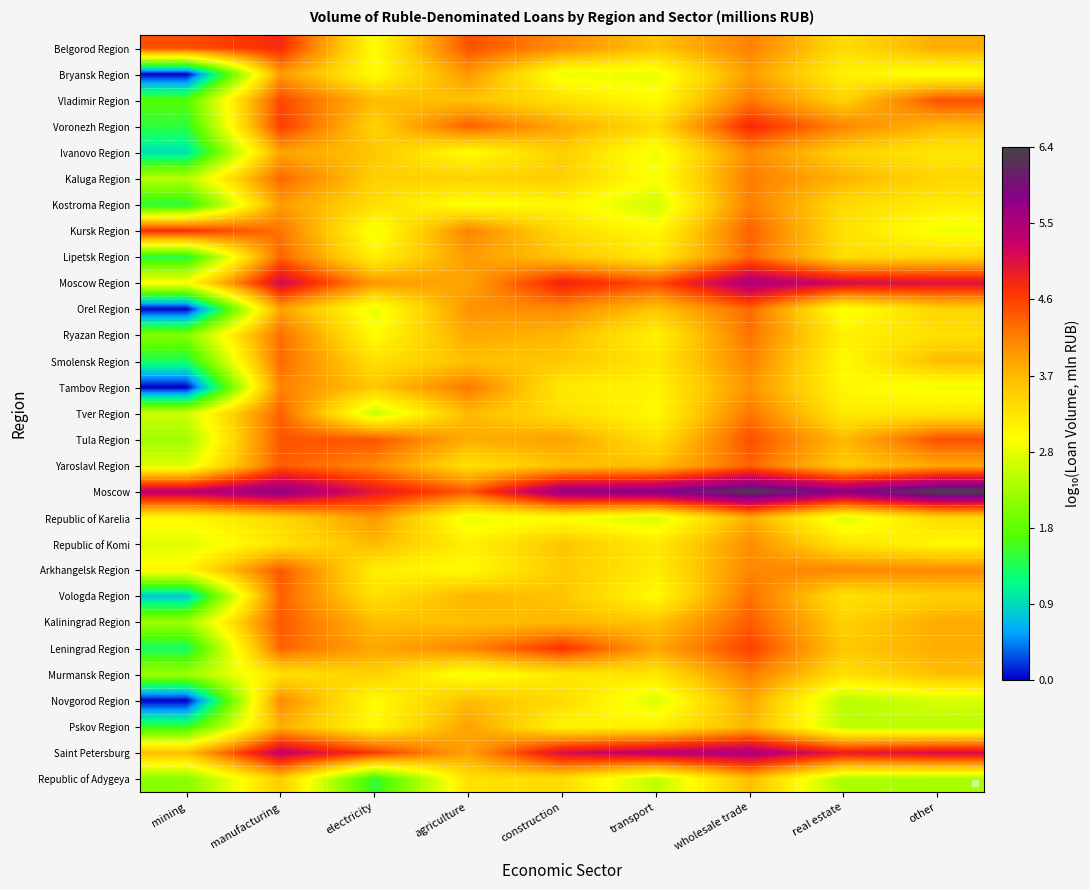

What is the greatest value displayed?

6.4